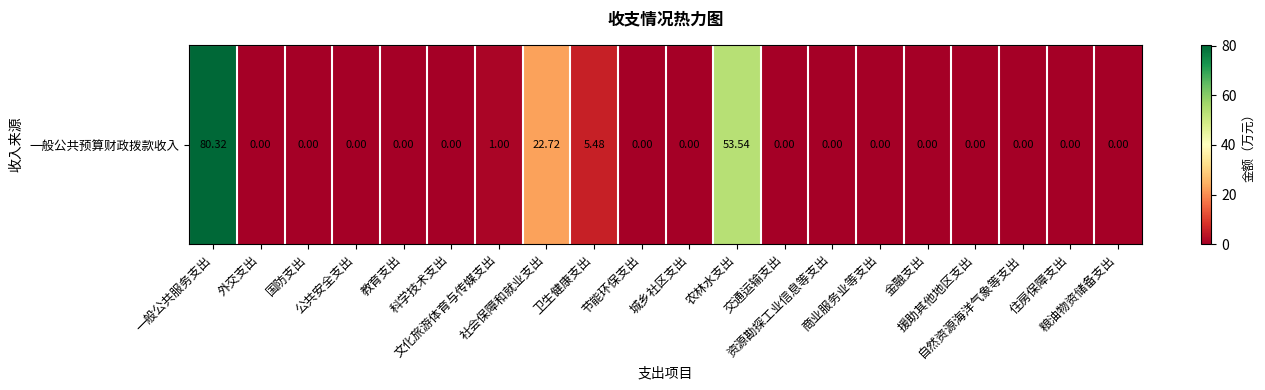

The value at 自然资源海洋气象等支出 is 0.0. True or false?

True